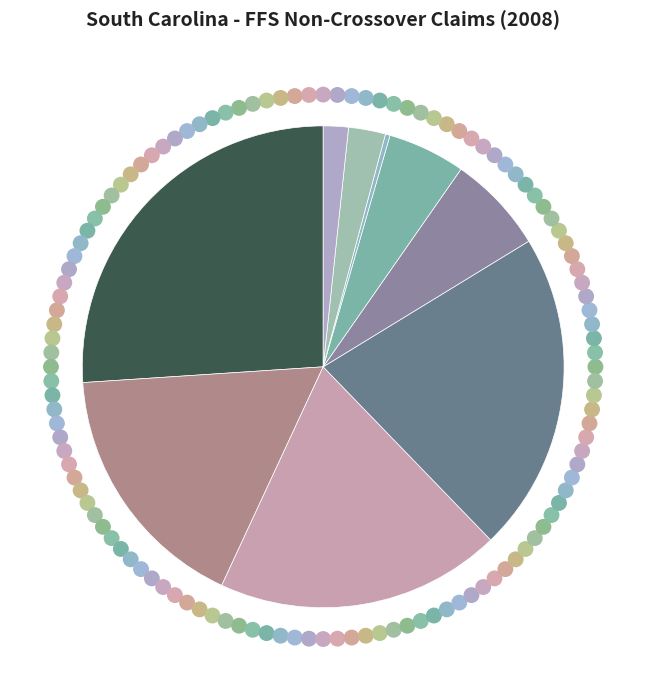

Count the number of slices in the pie.

9